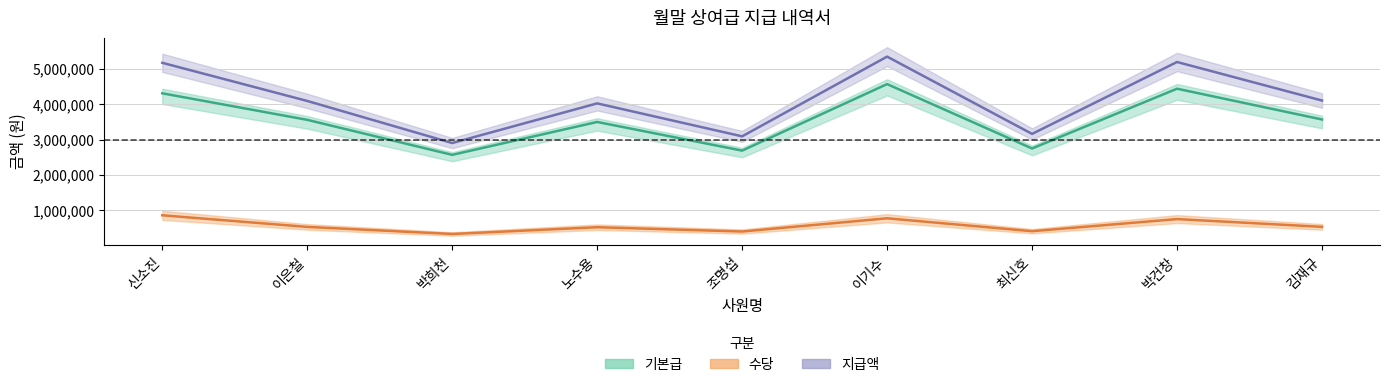

Where is 기본급 nearest to the value 3570000?

김재규